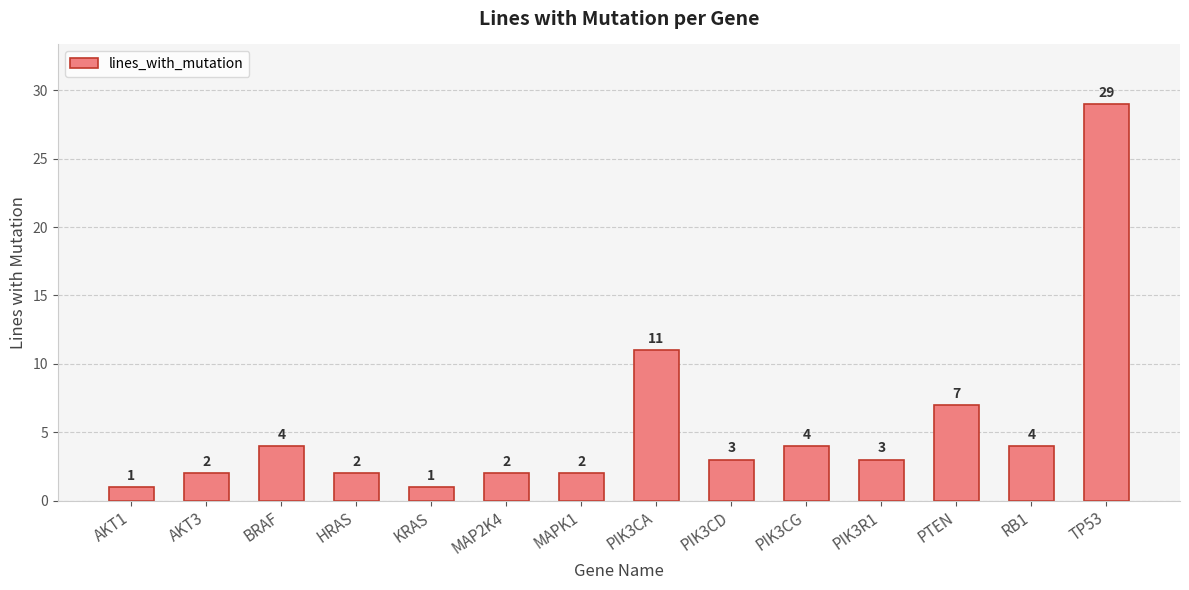

How many bars are there in total?

14